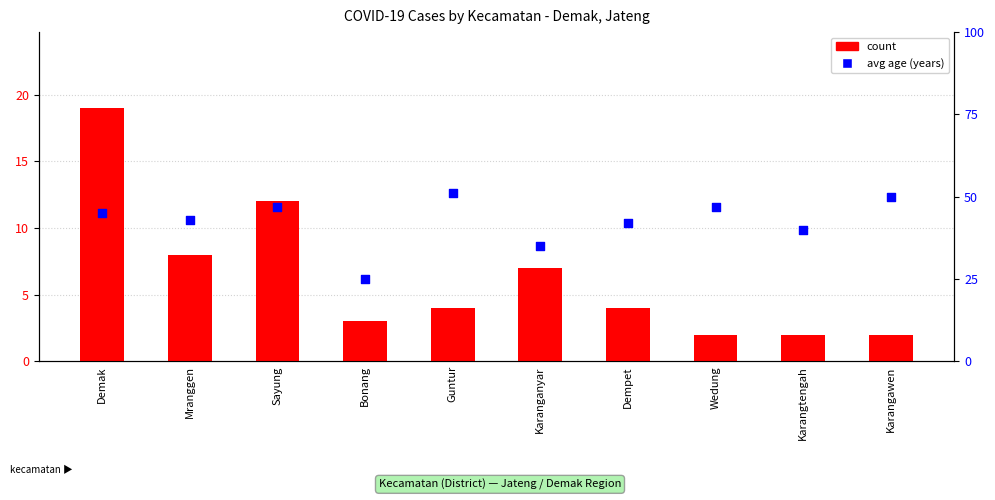

Which series reaches the maximum Y coordinate?

avg age (years)